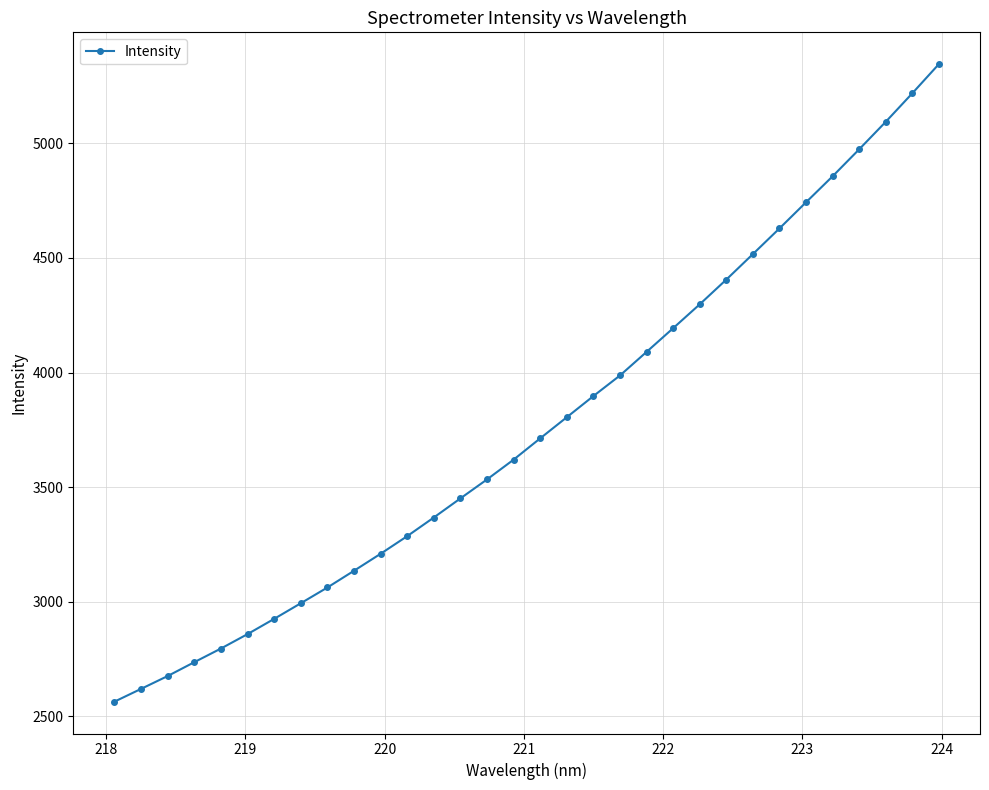

What is the difference between the maximum and minimum values?

2780.8